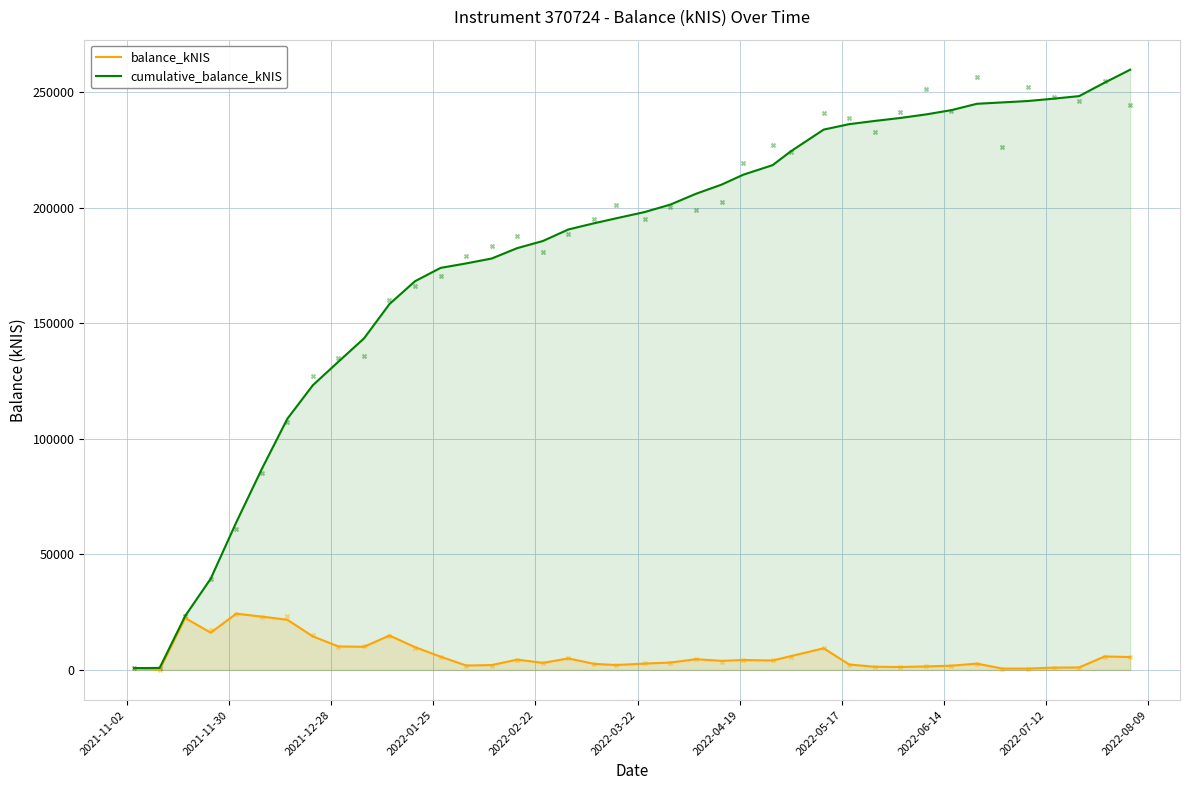

Which series reaches the maximum Y coordinate?

cumulative_balance_kNIS